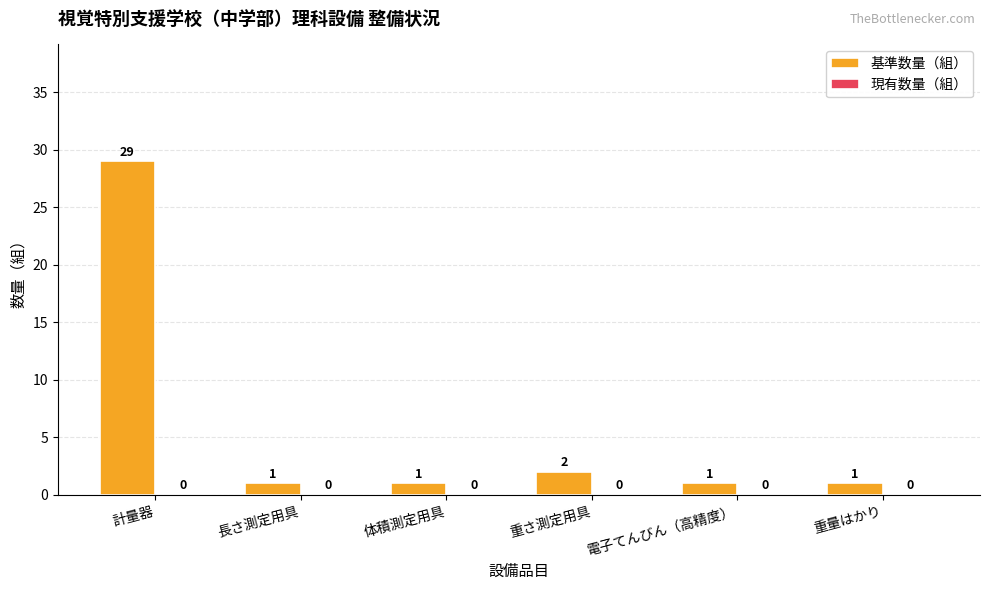

Are the bars horizontal?

No